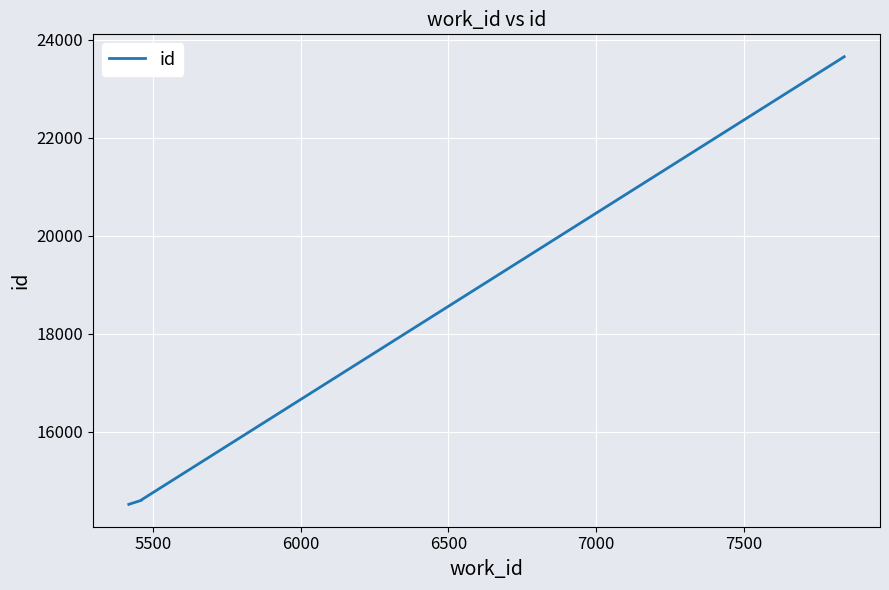

Is it true that the value at 5500 is 14603?

True